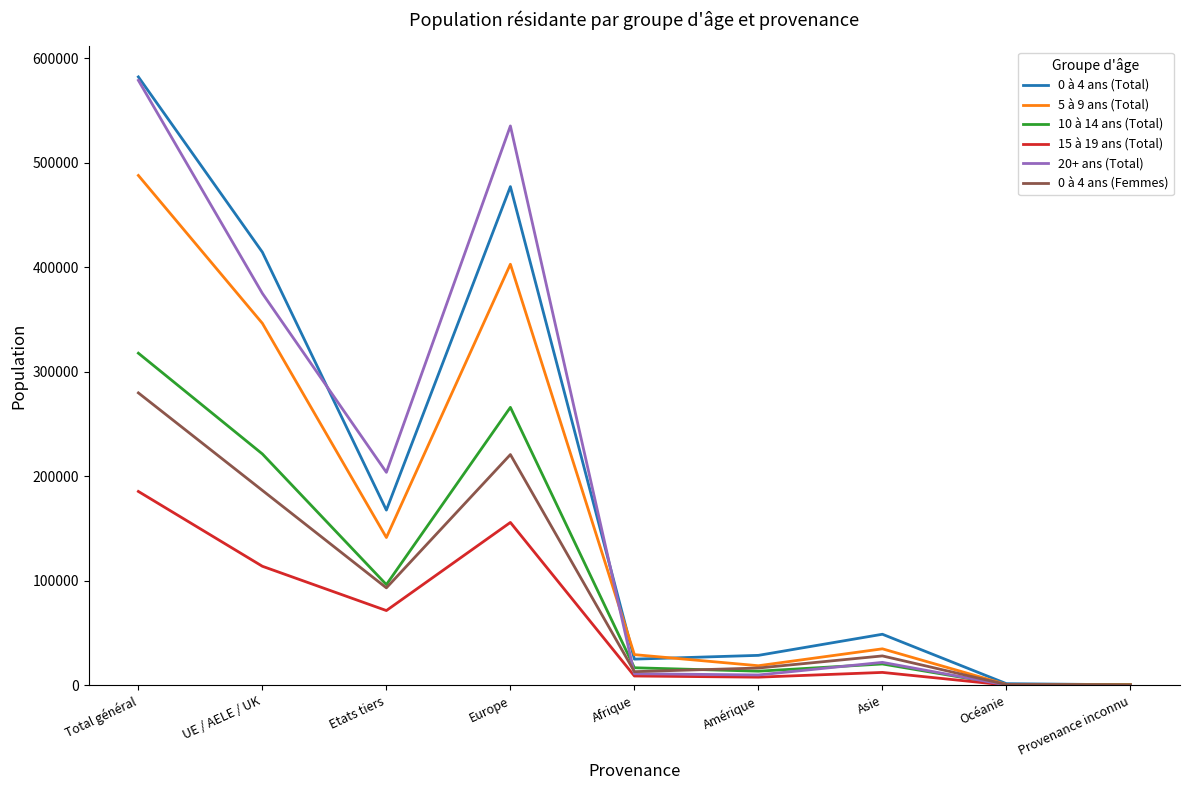

Rank the series at Europe from lowest to highest value.

15 à 19 ans (Total), 0 à 4 ans (Femmes), 10 à 14 ans (Total), 5 à 9 ans (Total), 0 à 4 ans (Total), 20+ ans (Total)